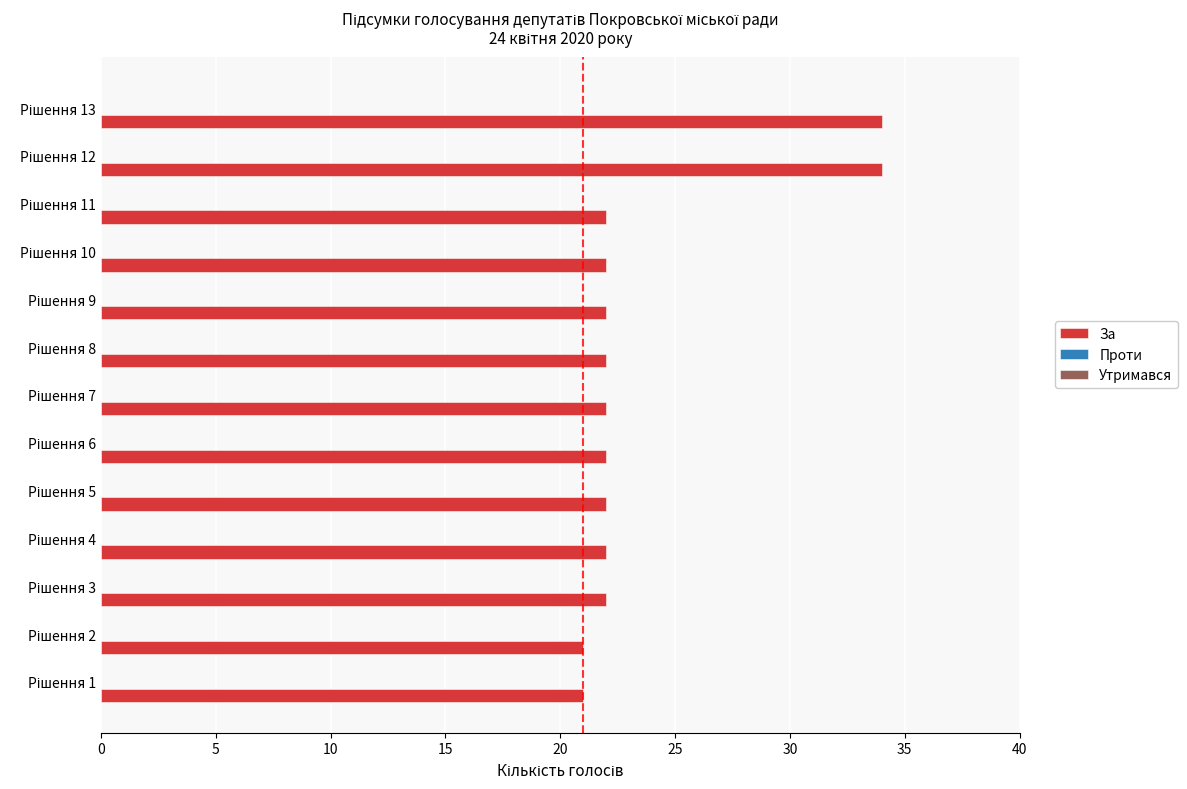

What is the difference between the second highest and second lowest values?

13